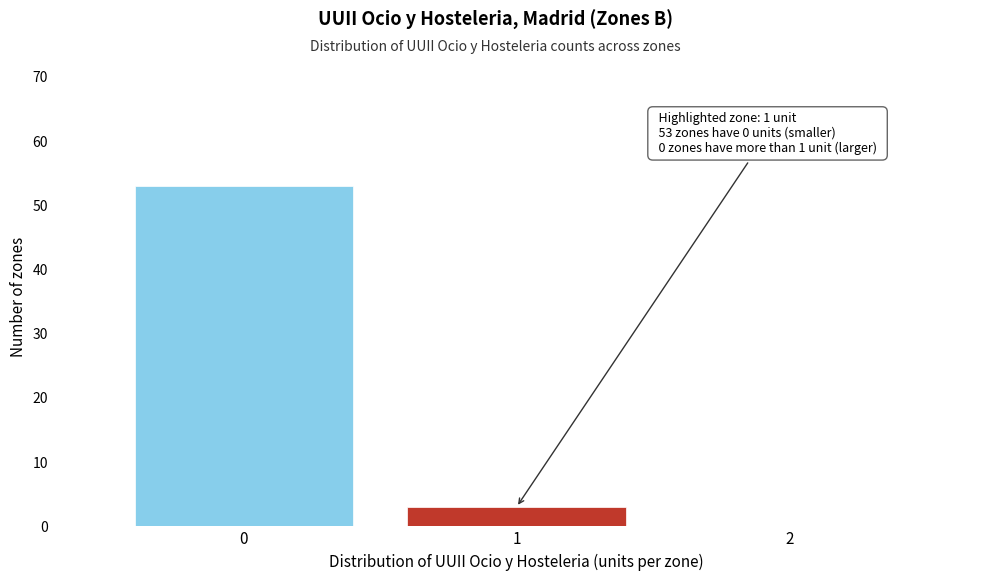

Reading right to left, transcribe all the data shown in this chart.

2=0	1=3	0=53